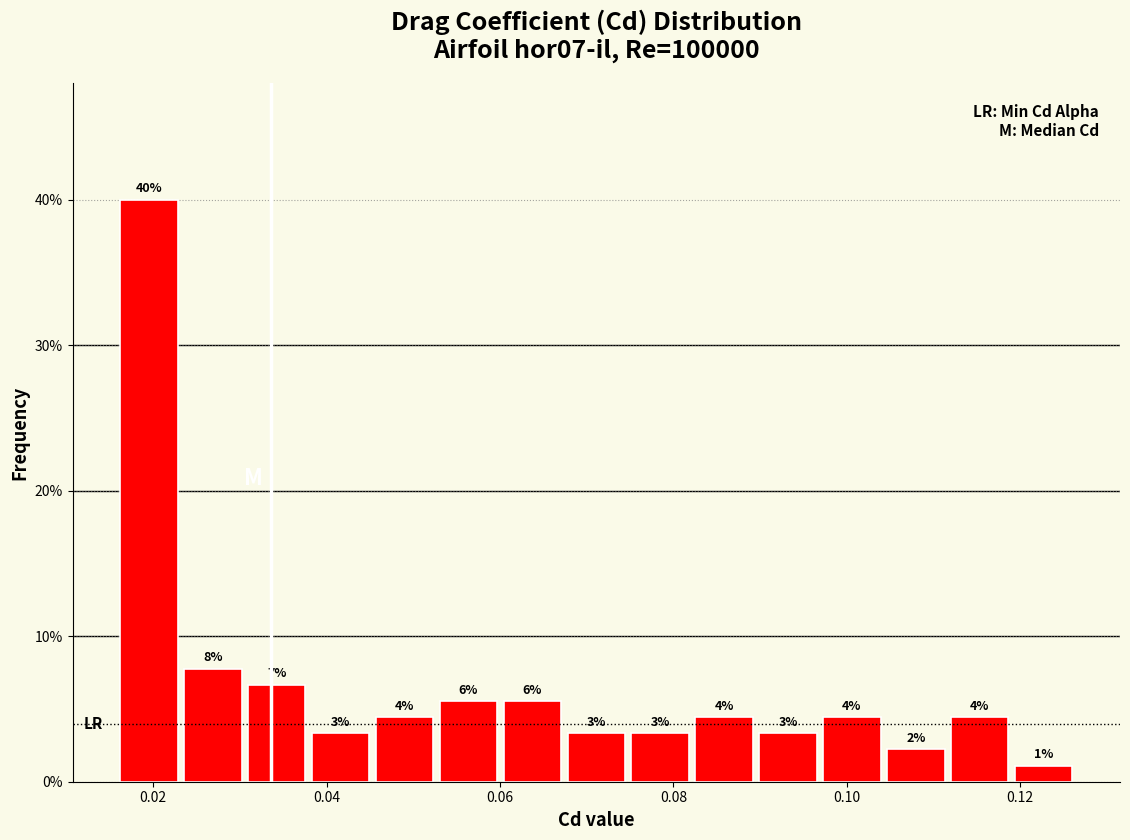

Read against the x-axis, roughly where is the centre of the tallest bar?

0.020